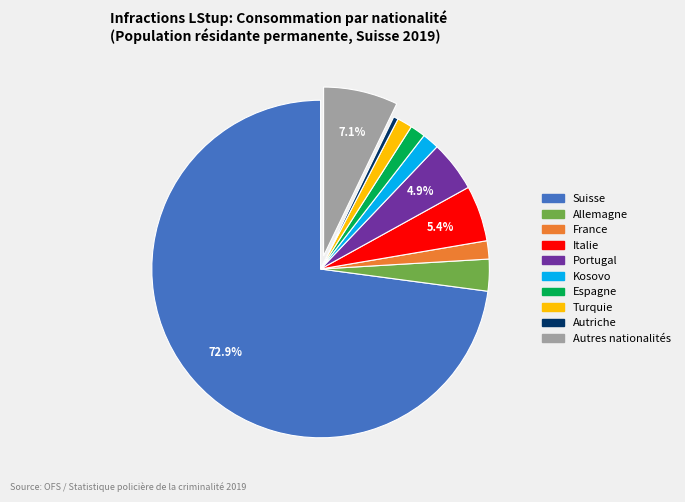

What portion of the pie excludes Autres nationalités?

92.9%